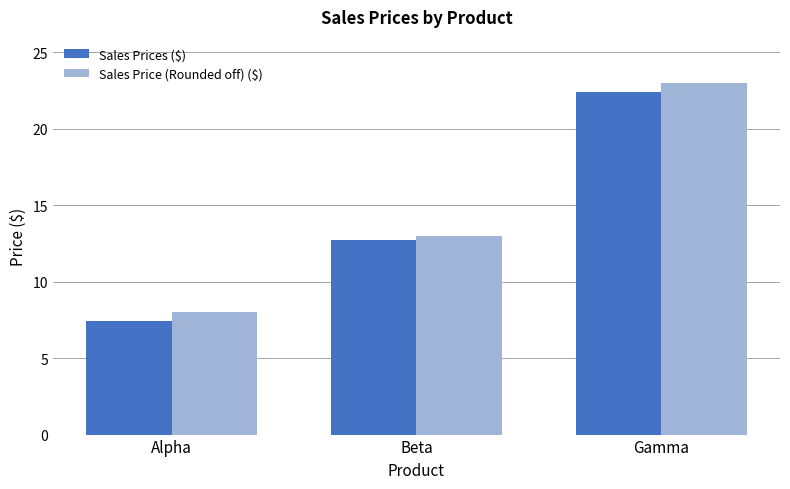

What is the difference between the Sales Prices ($) values at Beta and Gamma?

9.6